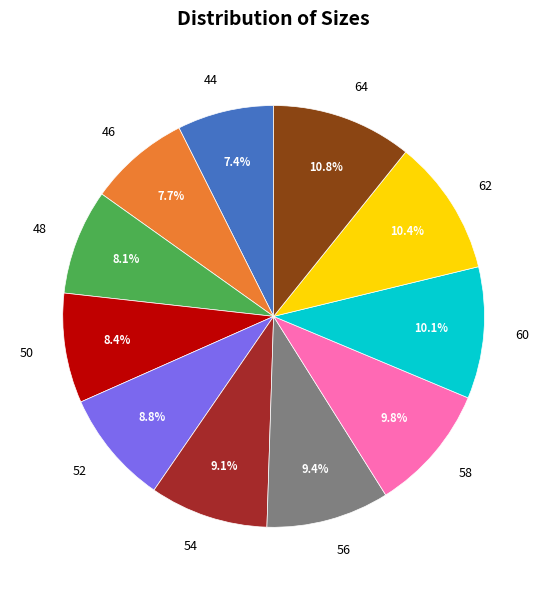

Is it true that 56 is 9% of the pie?

True